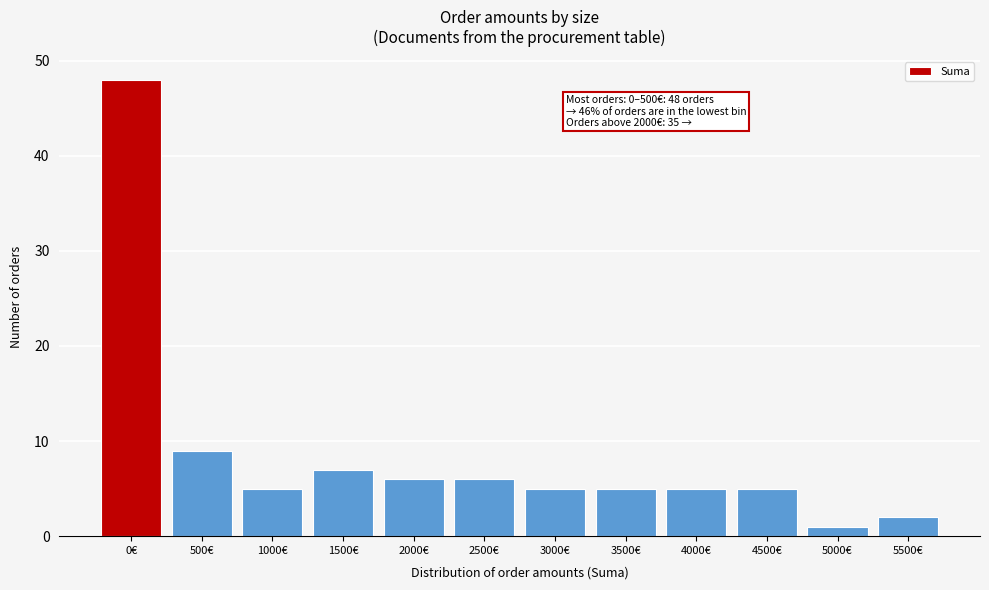

Reading left to right, what are all the values shown in this chart?

48	9	5	7	6	6	5	5	5	5	1	2